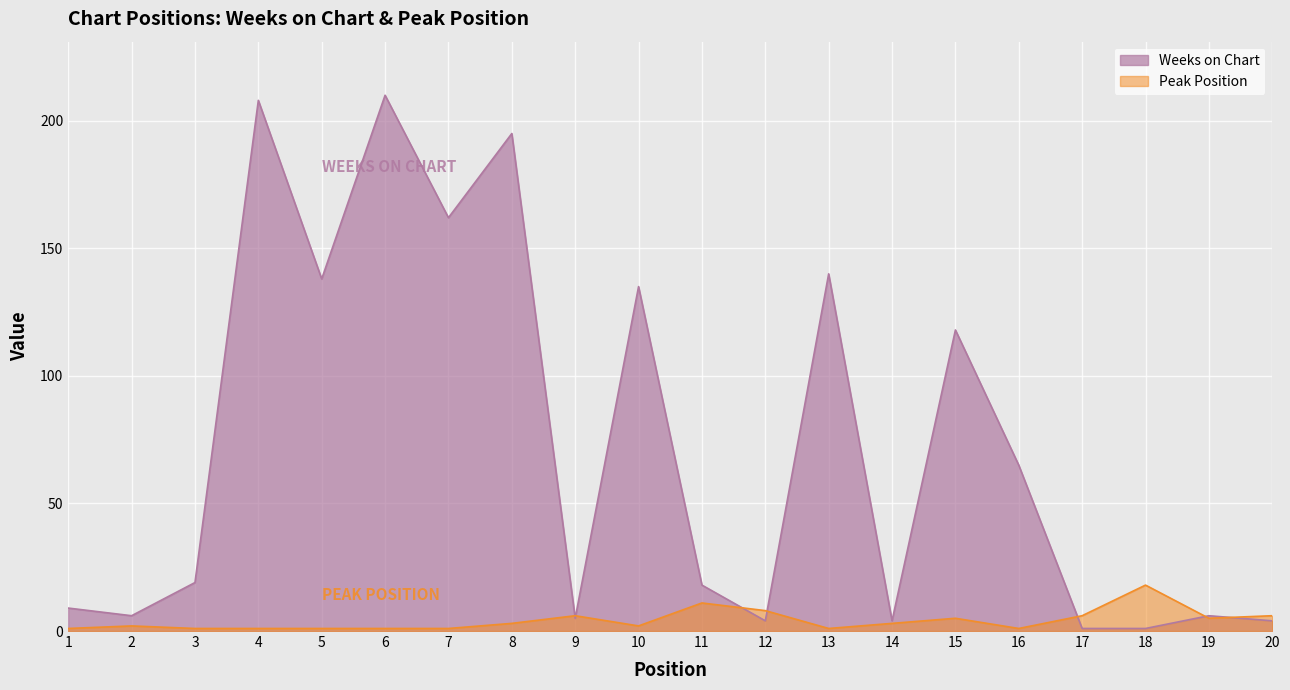

Reading right to left, what are all the values shown in this chart?

Weeks on Chart: 20=4	19=6	18=1	17=1	16=65	15=118	14=4	13=140	12=4	11=18	10=135	9=5	8=195	7=162	6=210	5=138	4=208	3=19	2=6	1=9
Peak Position: 20=6	19=5	18=18	17=6	16=1	15=5	14=3	13=1	12=8	11=11	10=2	9=6	8=3	7=1	6=1	5=1	4=1	3=1	2=2	1=1